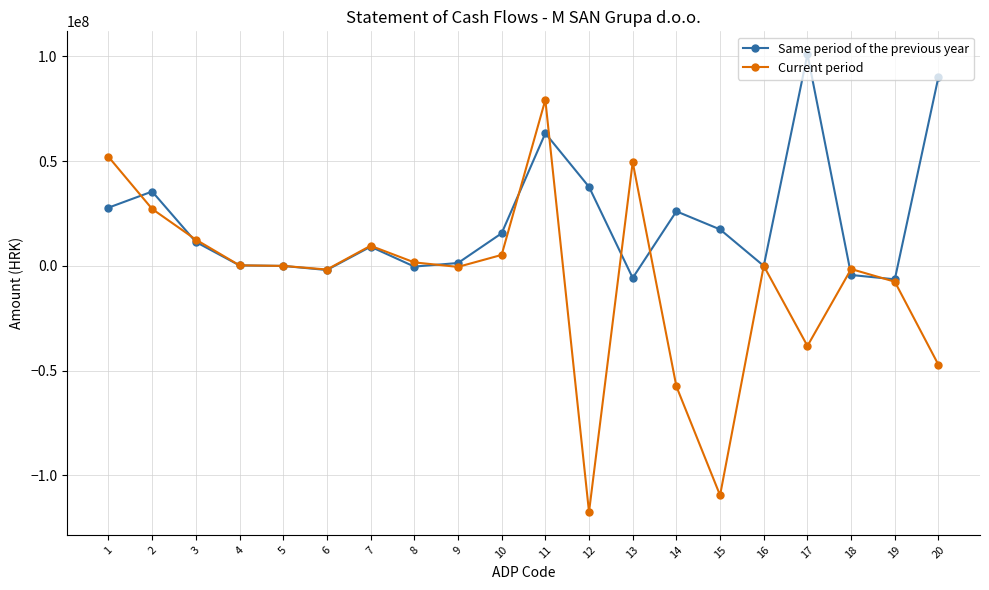

What is the value of the Same period of the previous year point at the 4th from the left?

233110